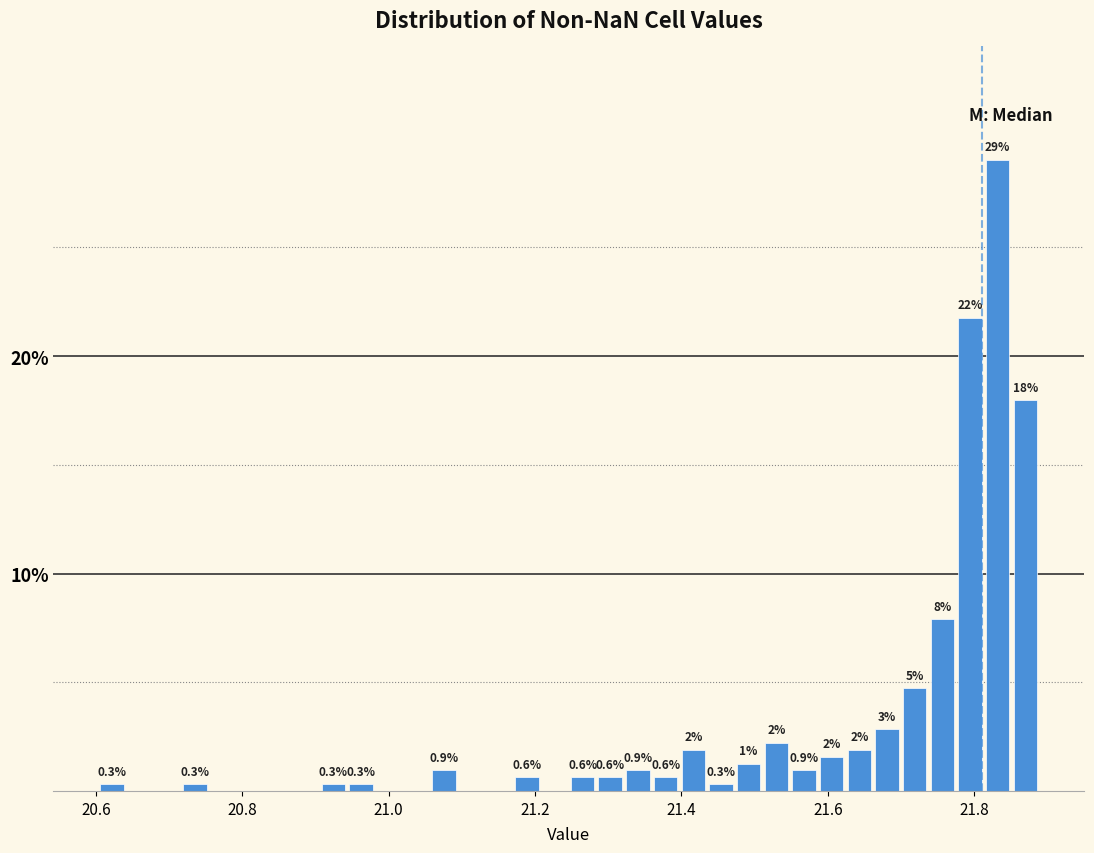

Around what value on the x-axis is the tallest bar? Give the approximate position of its centre, as read against the axis.

21.84